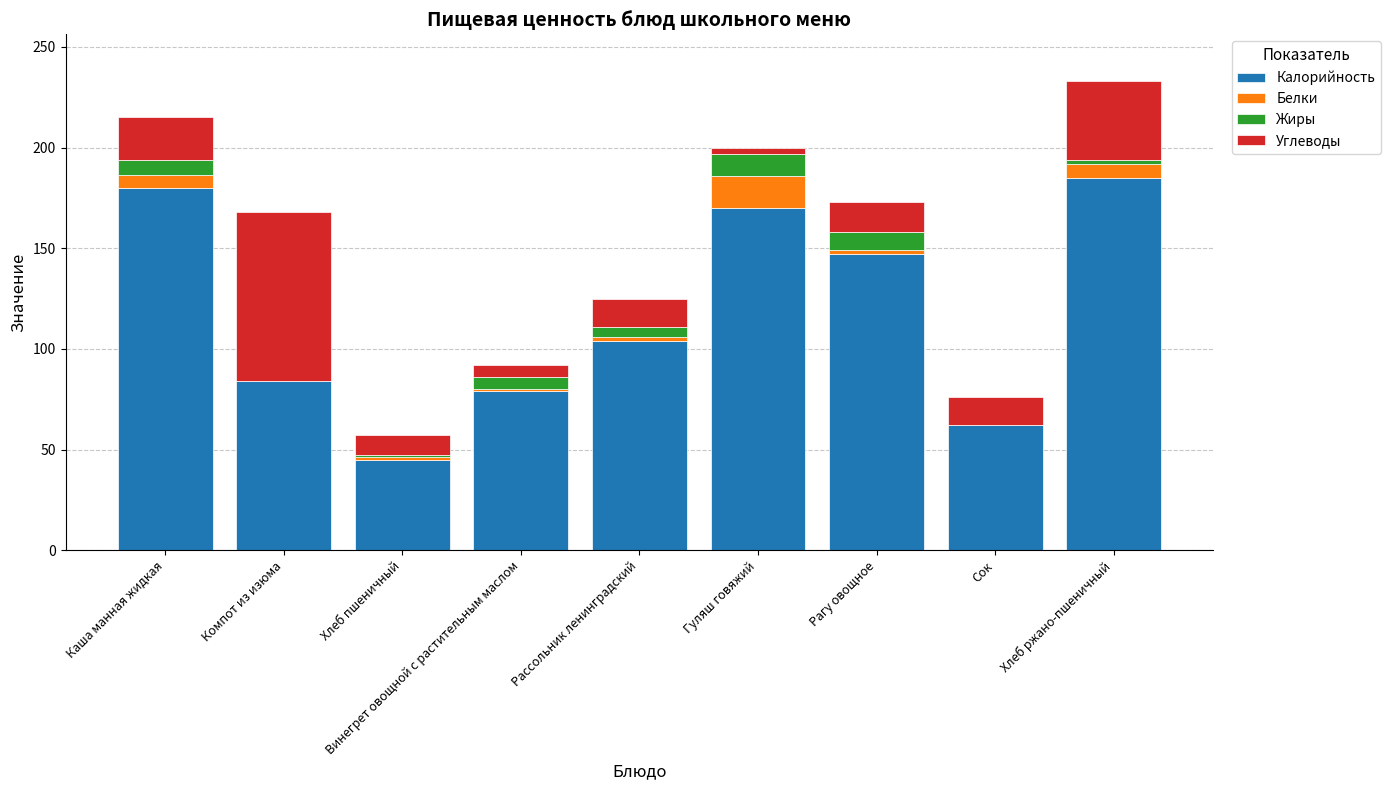

Are the bars grouped side by side (vs. stacked)?

No